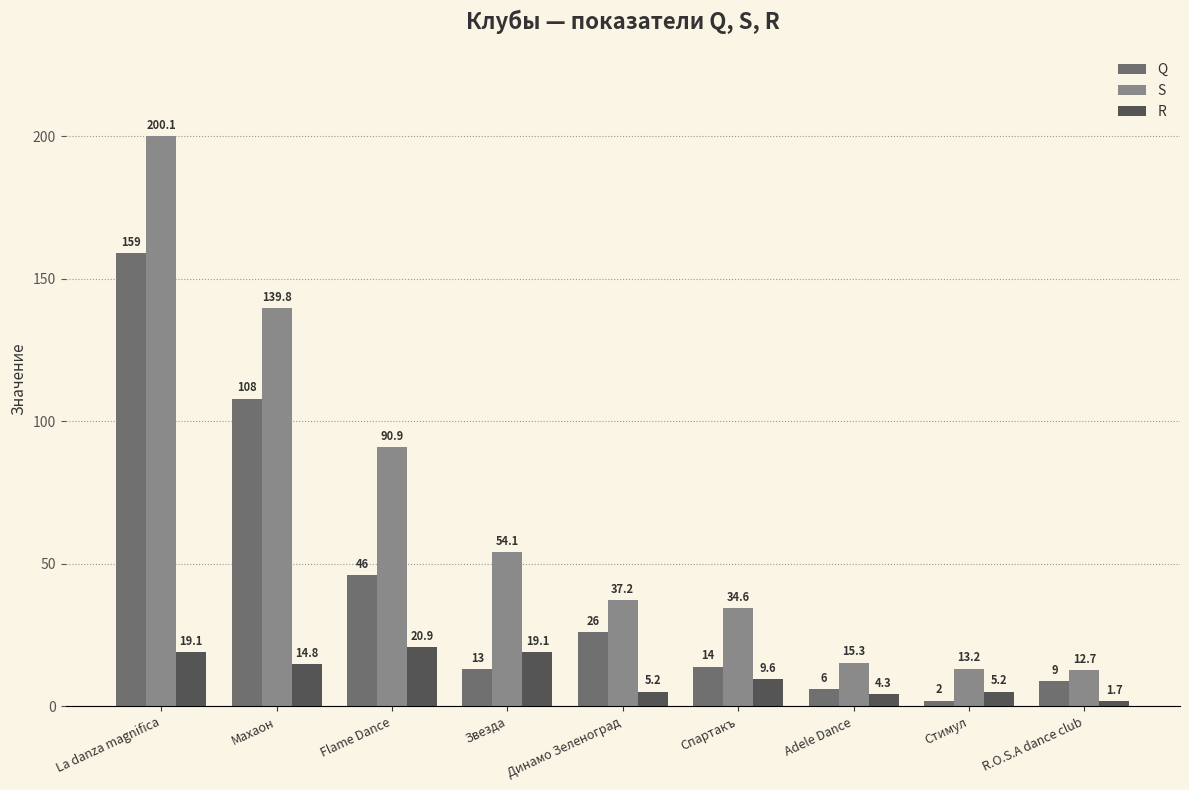

The value of Q at Махаон is 108.0. True or false?

True